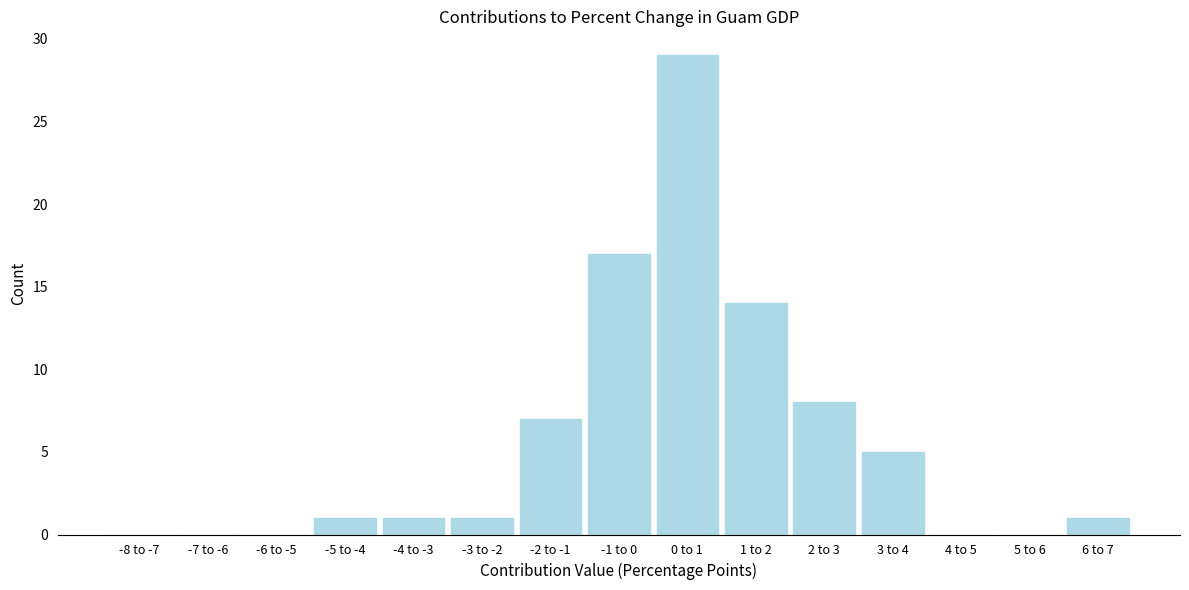

Reading left to right, transcribe all the data shown in this chart.

-8 to -7=0	-7 to -6=0	-6 to -5=0	-5 to -4=1	-4 to -3=1	-3 to -2=1	-2 to -1=7	-1 to 0=17	0 to 1=29	1 to 2=14	2 to 3=8	3 to 4=5	4 to 5=0	5 to 6=0	6 to 7=1